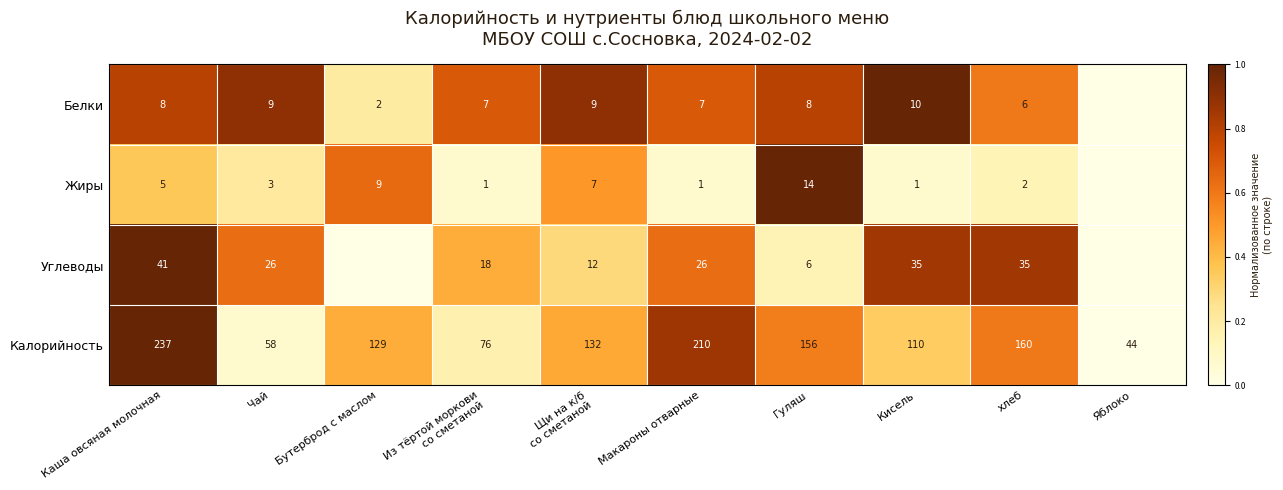

Between Яблоко and Щи на к/б
со сметаной, which is larger?

Щи на к/б
со сметаной